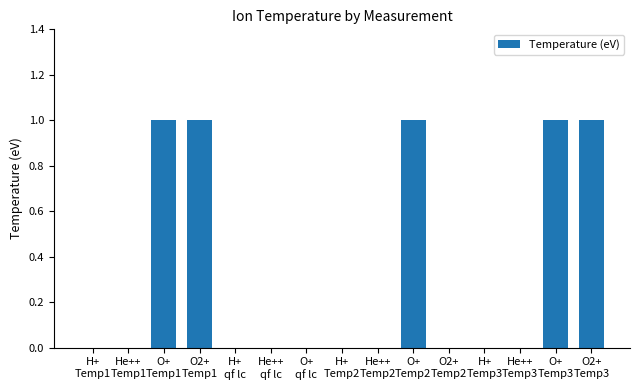

What is the sum of all values?

5